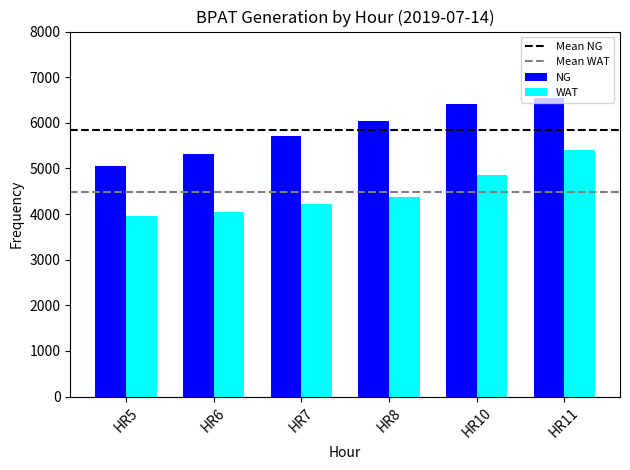

Are the bars grouped side by side (vs. stacked)?

Yes